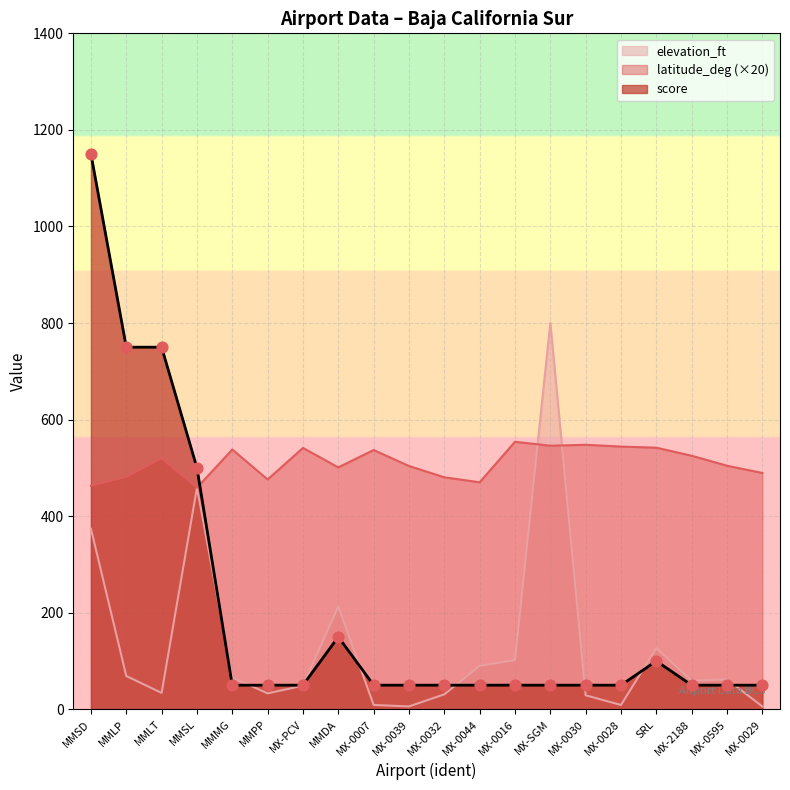

Which series has the largest Y range (max minus min)?

score